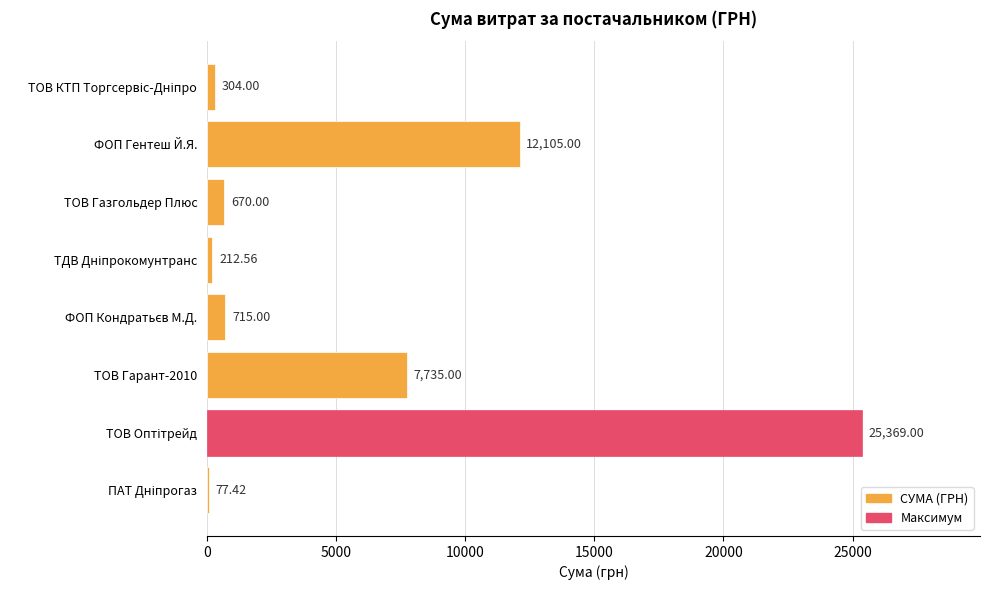

What is the sum of all values?

47188.0